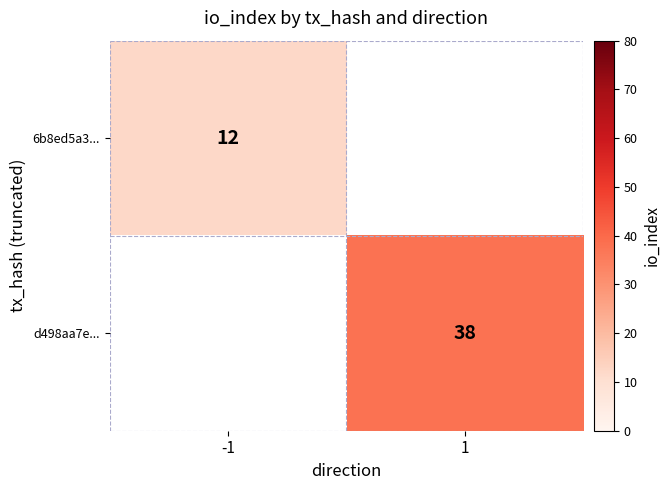

True or false: d498aa7e... has a value of 38 at 1.

True